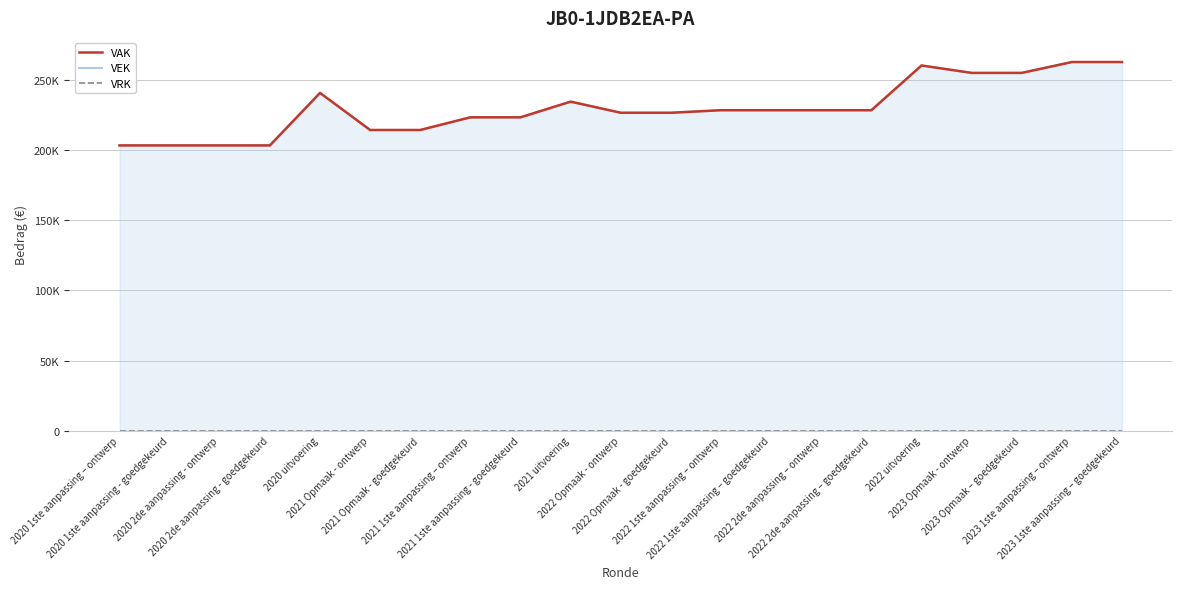

The VEK series shows 203357 at 2020 2de aanpassing - goedgekeurd. True or false?

True